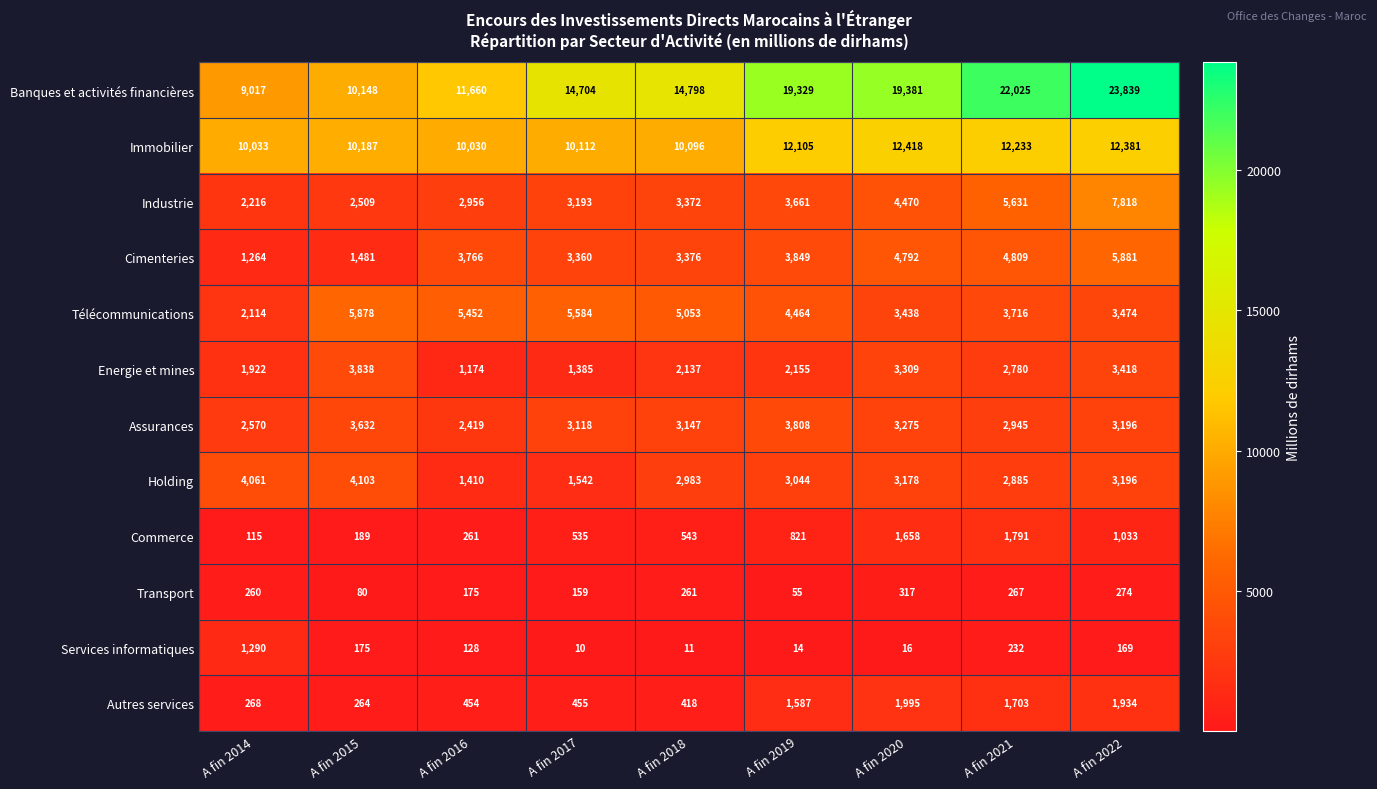

What is the minimum value for Immobilier?

10030